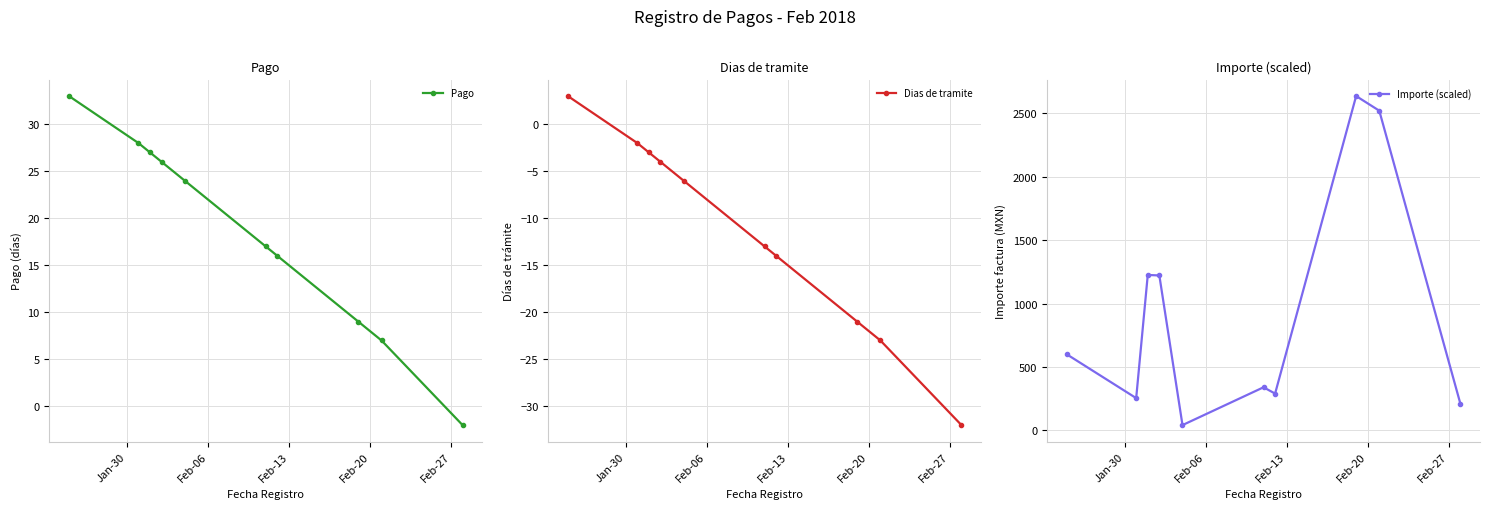

What is the value of the Pago point at the 2nd from the left?

28